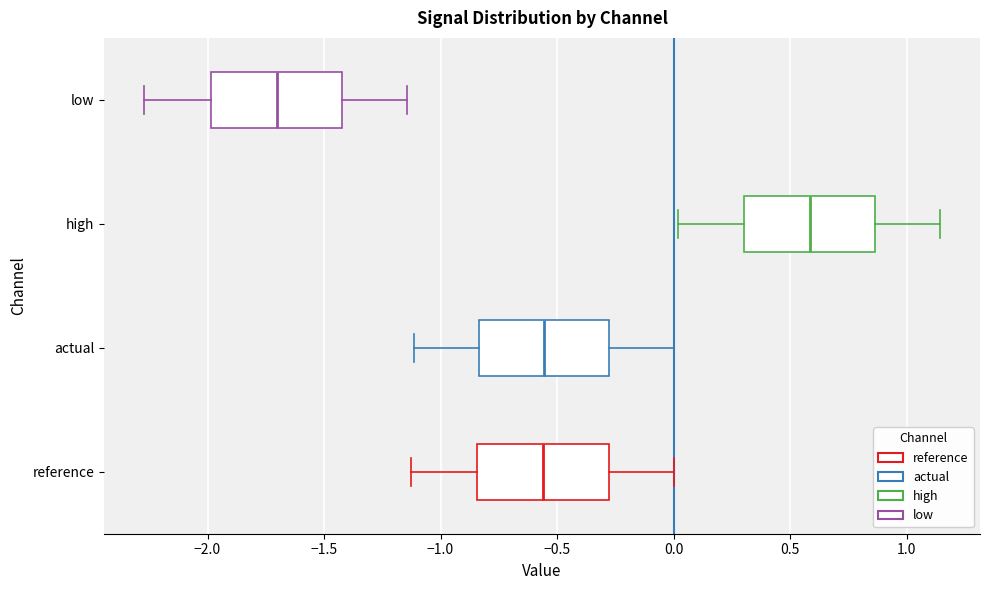

Which box has the furthest to the left median line?

low